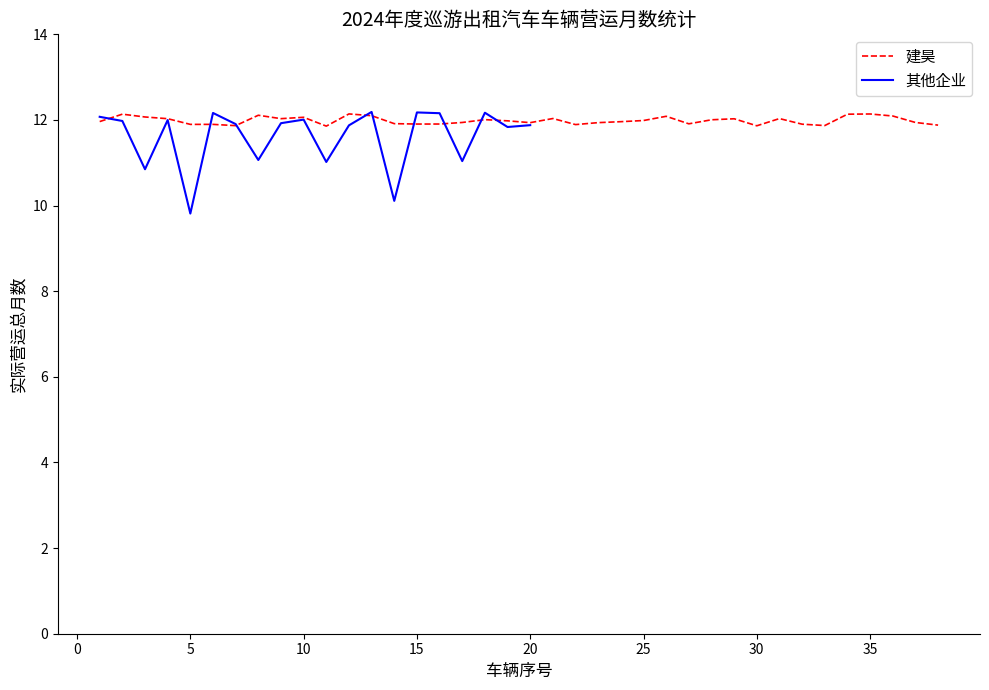

True or false: the data shows 19.7 at 19.

False